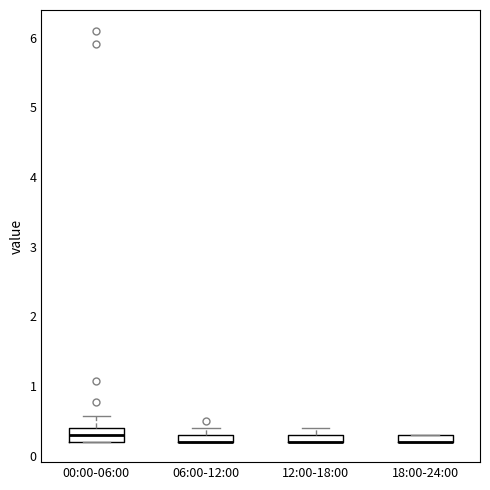

Where does the upper whisker of the box for 00:00-06:00 end on the y-axis? The values are not printed on the chart, so give them approximately, as read against the axis.

0.6